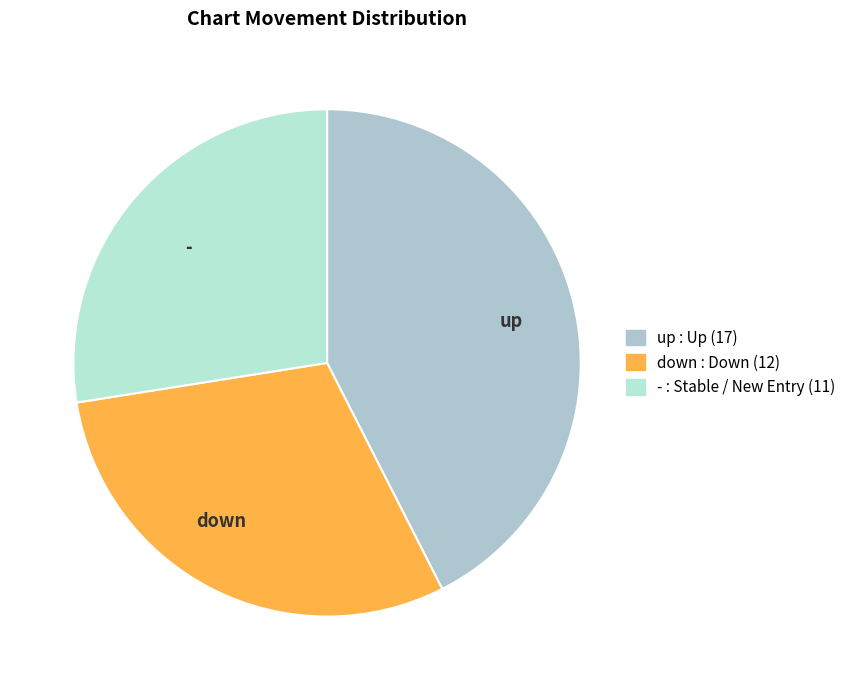

Is there a majority slice in this chart?

No